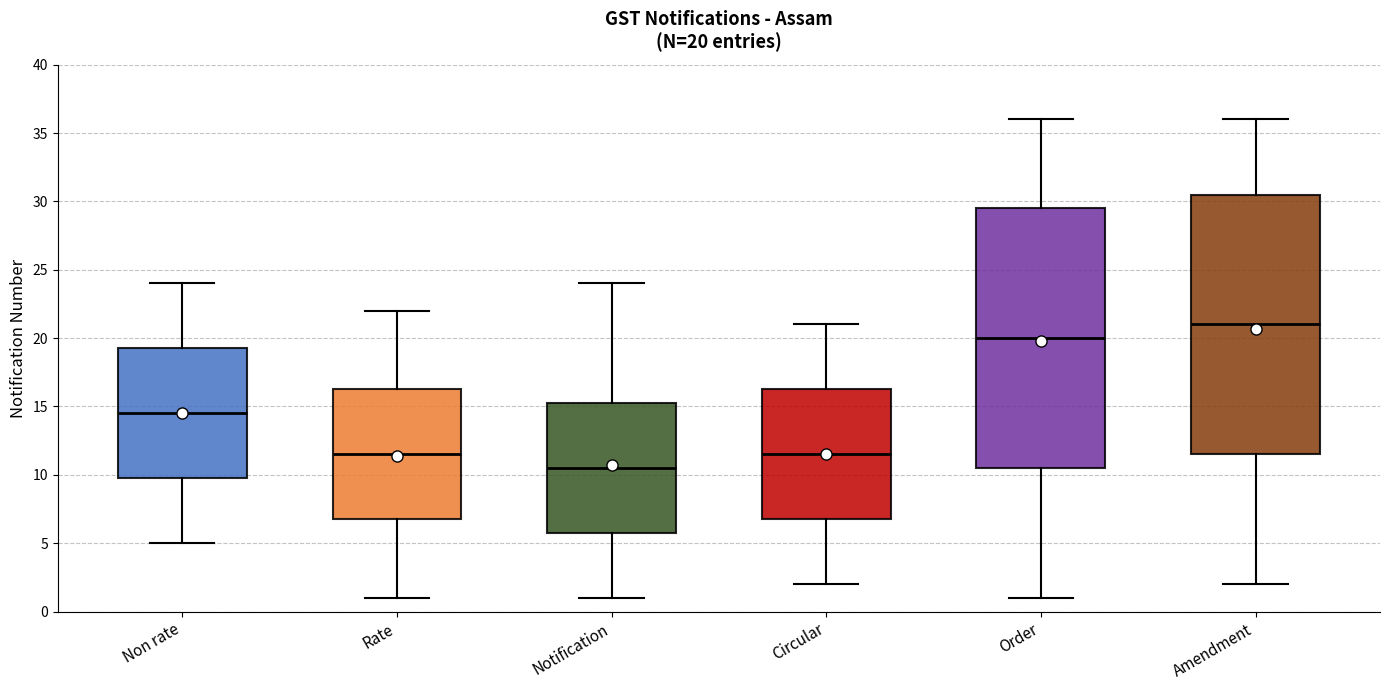

Which box's median line is the highest?

Amendment